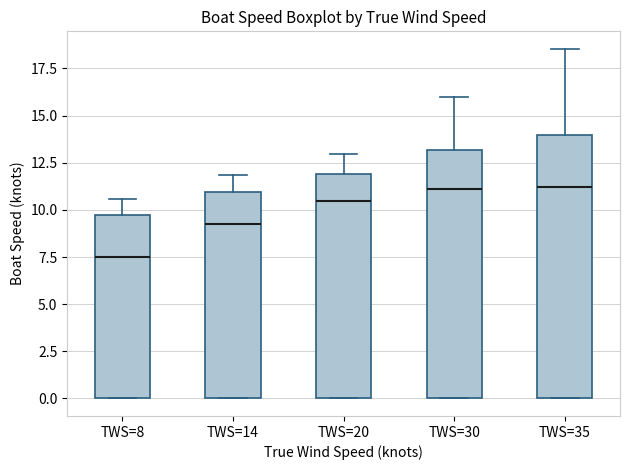

Which box is the tallest, from its lower edge to its upper edge?

TWS=35